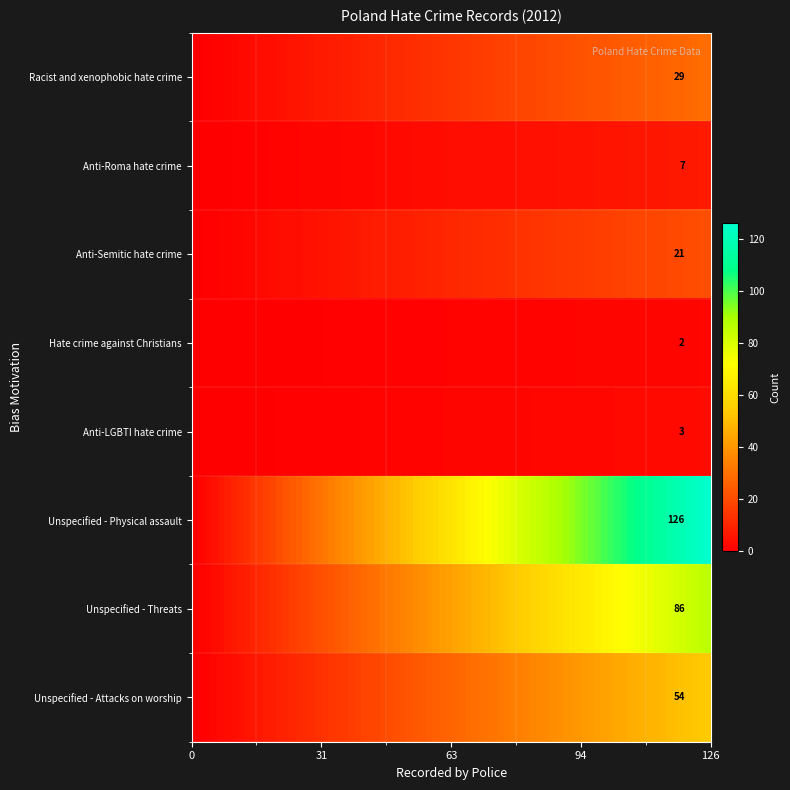

At which label does the data first exceed 29?

5